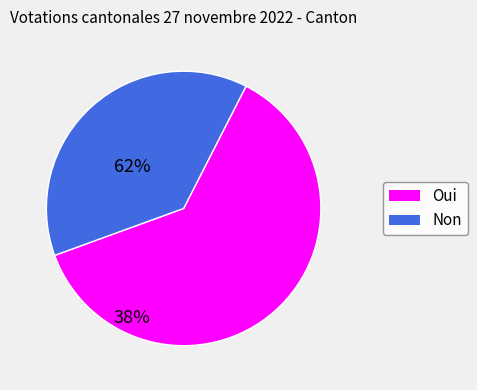

Which slice is the smallest?

Non